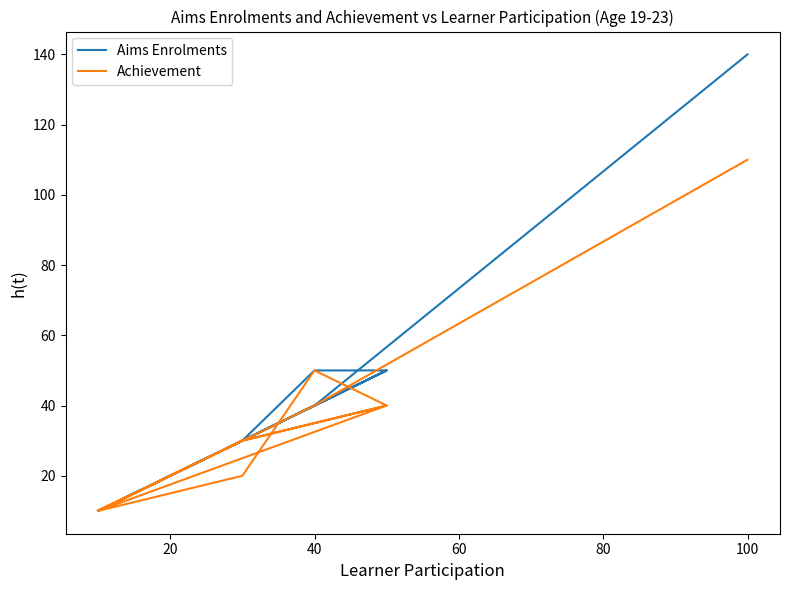

Reading left to right, what are all the values shown in this chart?

Aims Enrolments: 140	40	10	30	50	50	30	20	10	50	30	20	10	20	10
Achievement: 110	40	10	20	50	40	30	20	10	40	30	20	10	20	10